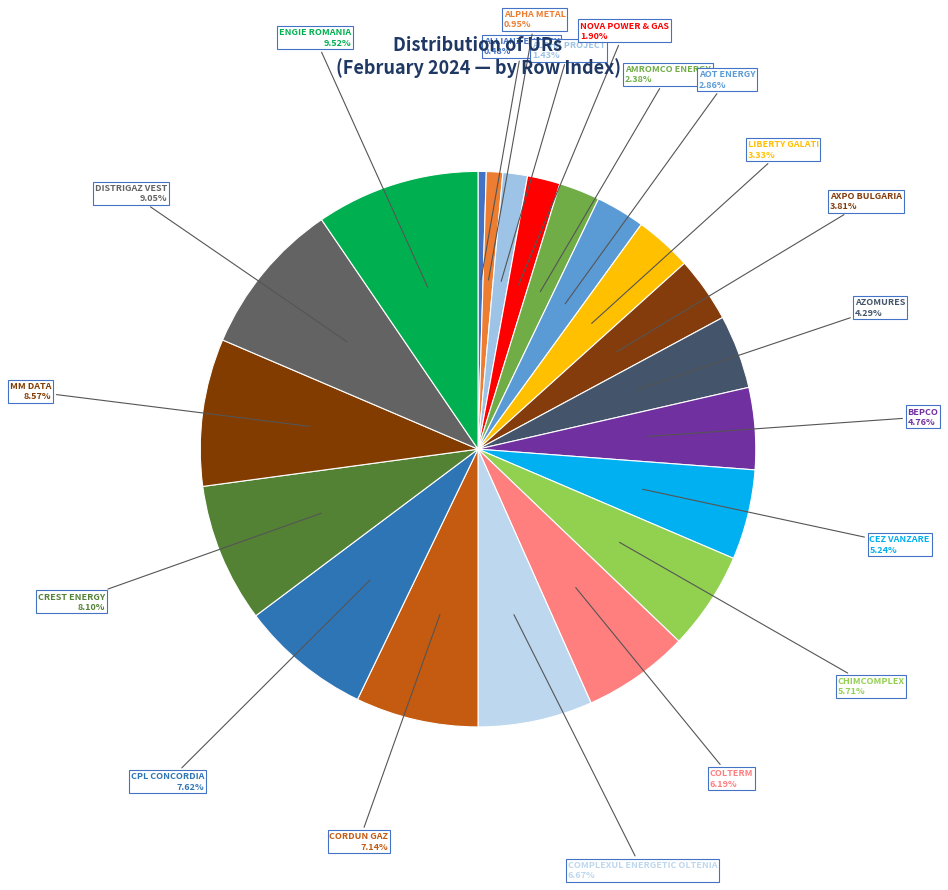

To the nearest percent, what is the difference between the largest and smallest slice percentages?

9%